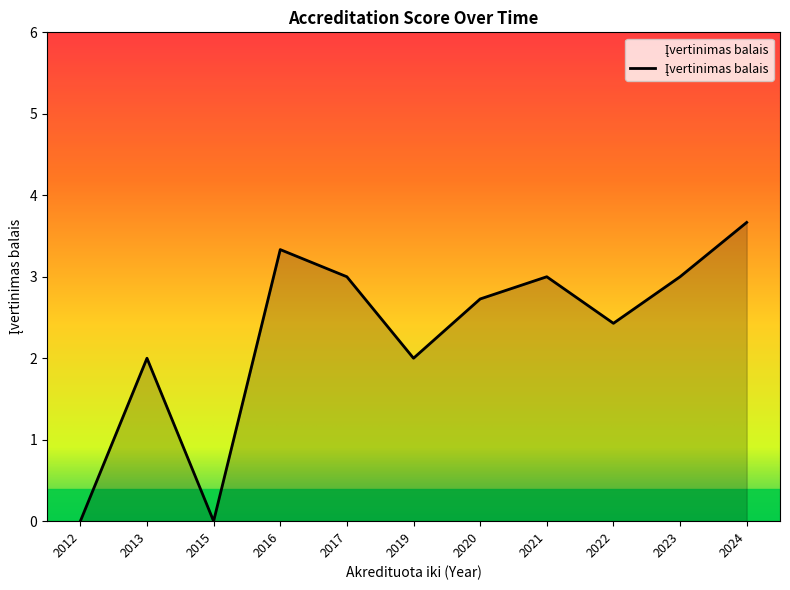

Which category has the highest value across all series?

2024